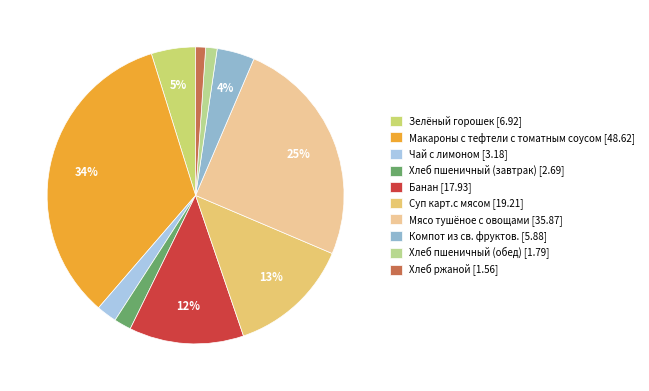

Count the number of slices in the pie.

10